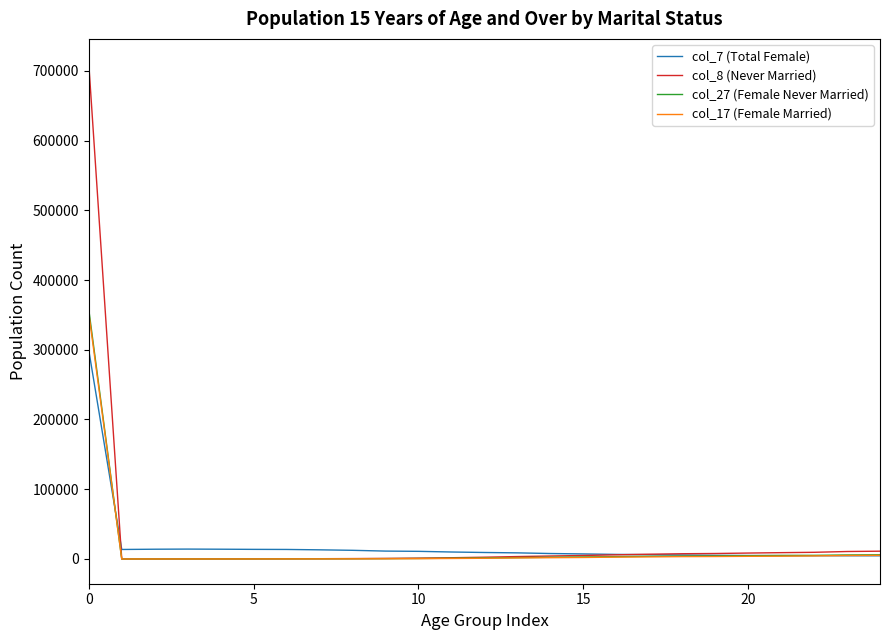

Which series has the widest spread of values?

col_8 (Never Married)